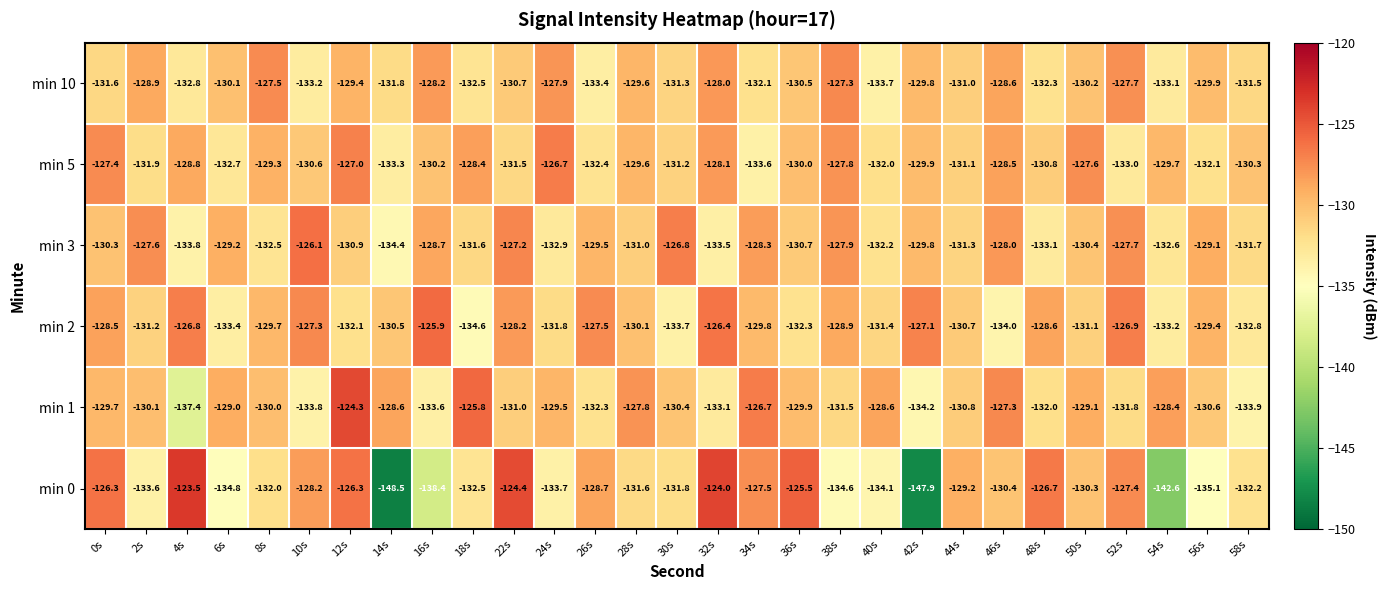

Which category has the highest value in the min 5 series?

24s